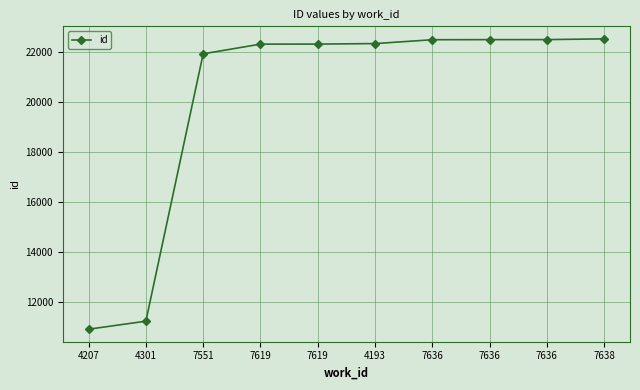

True or false: the data shows 17607 at 4301.

False